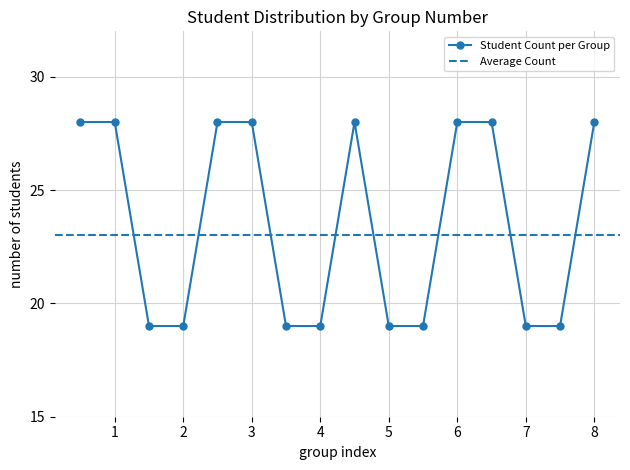

The value of Student Count per Group at 5 is 19. True or false?

True